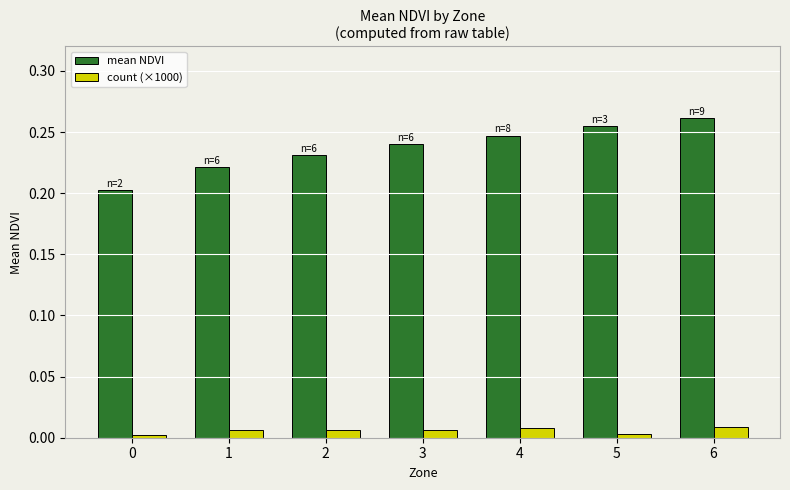

At 3, list the series in order from smallest to largest.

count (×1000), mean NDVI